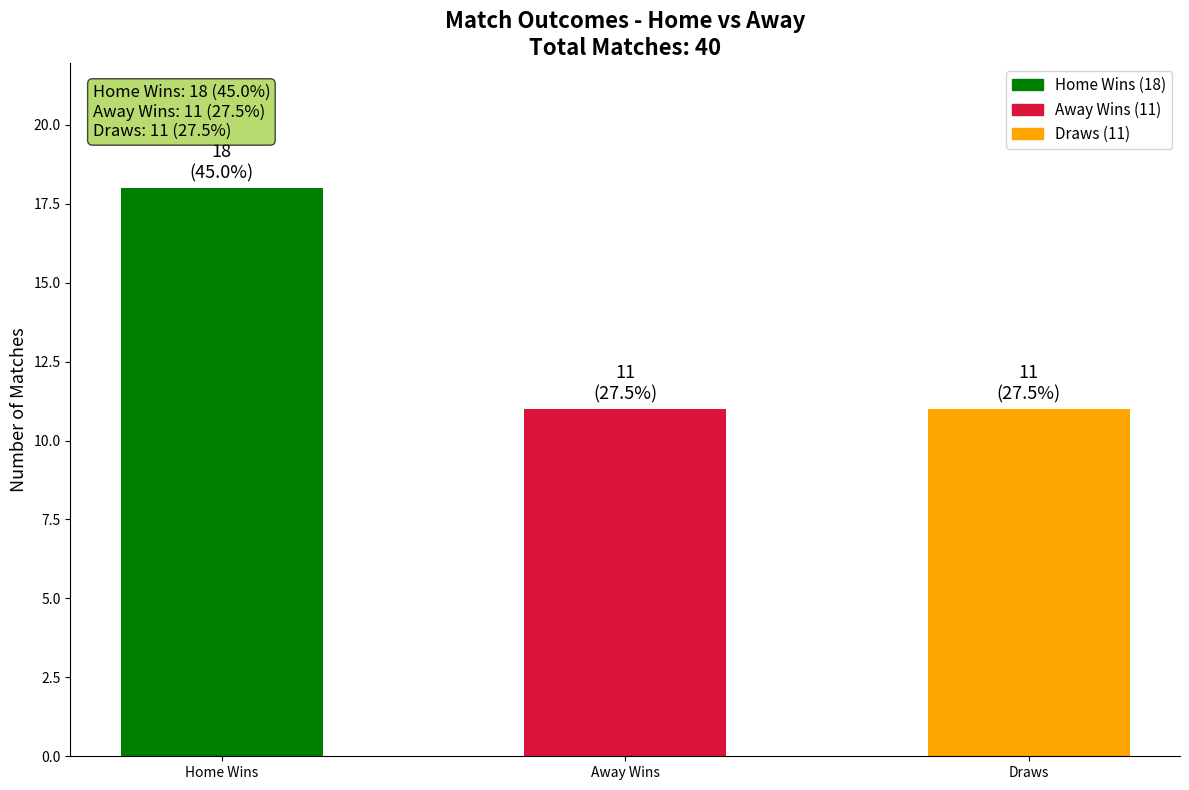

What is the label of the 2nd bar from the left?

Away Wins